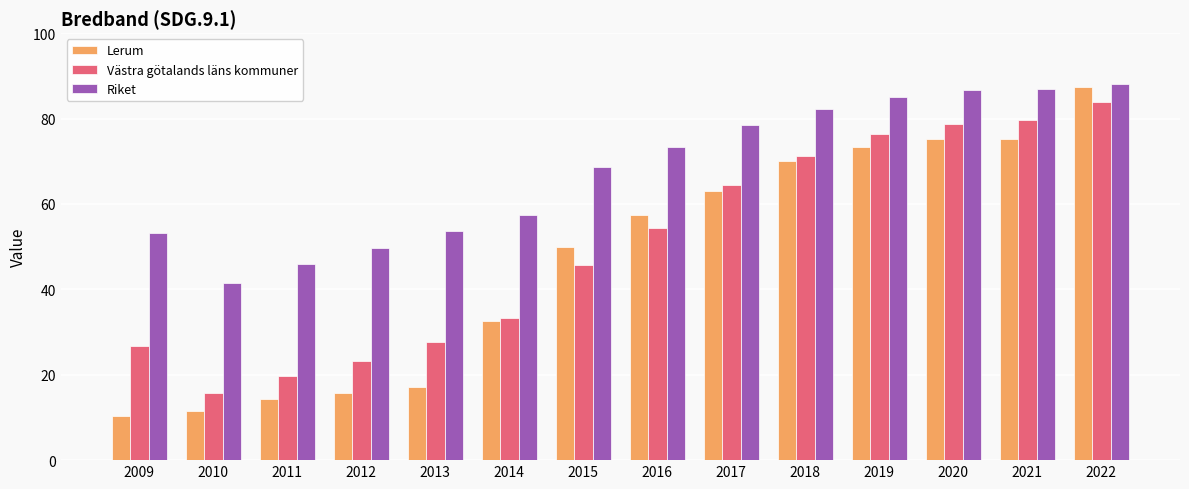

Which category has the highest value in the Riket series?

2022